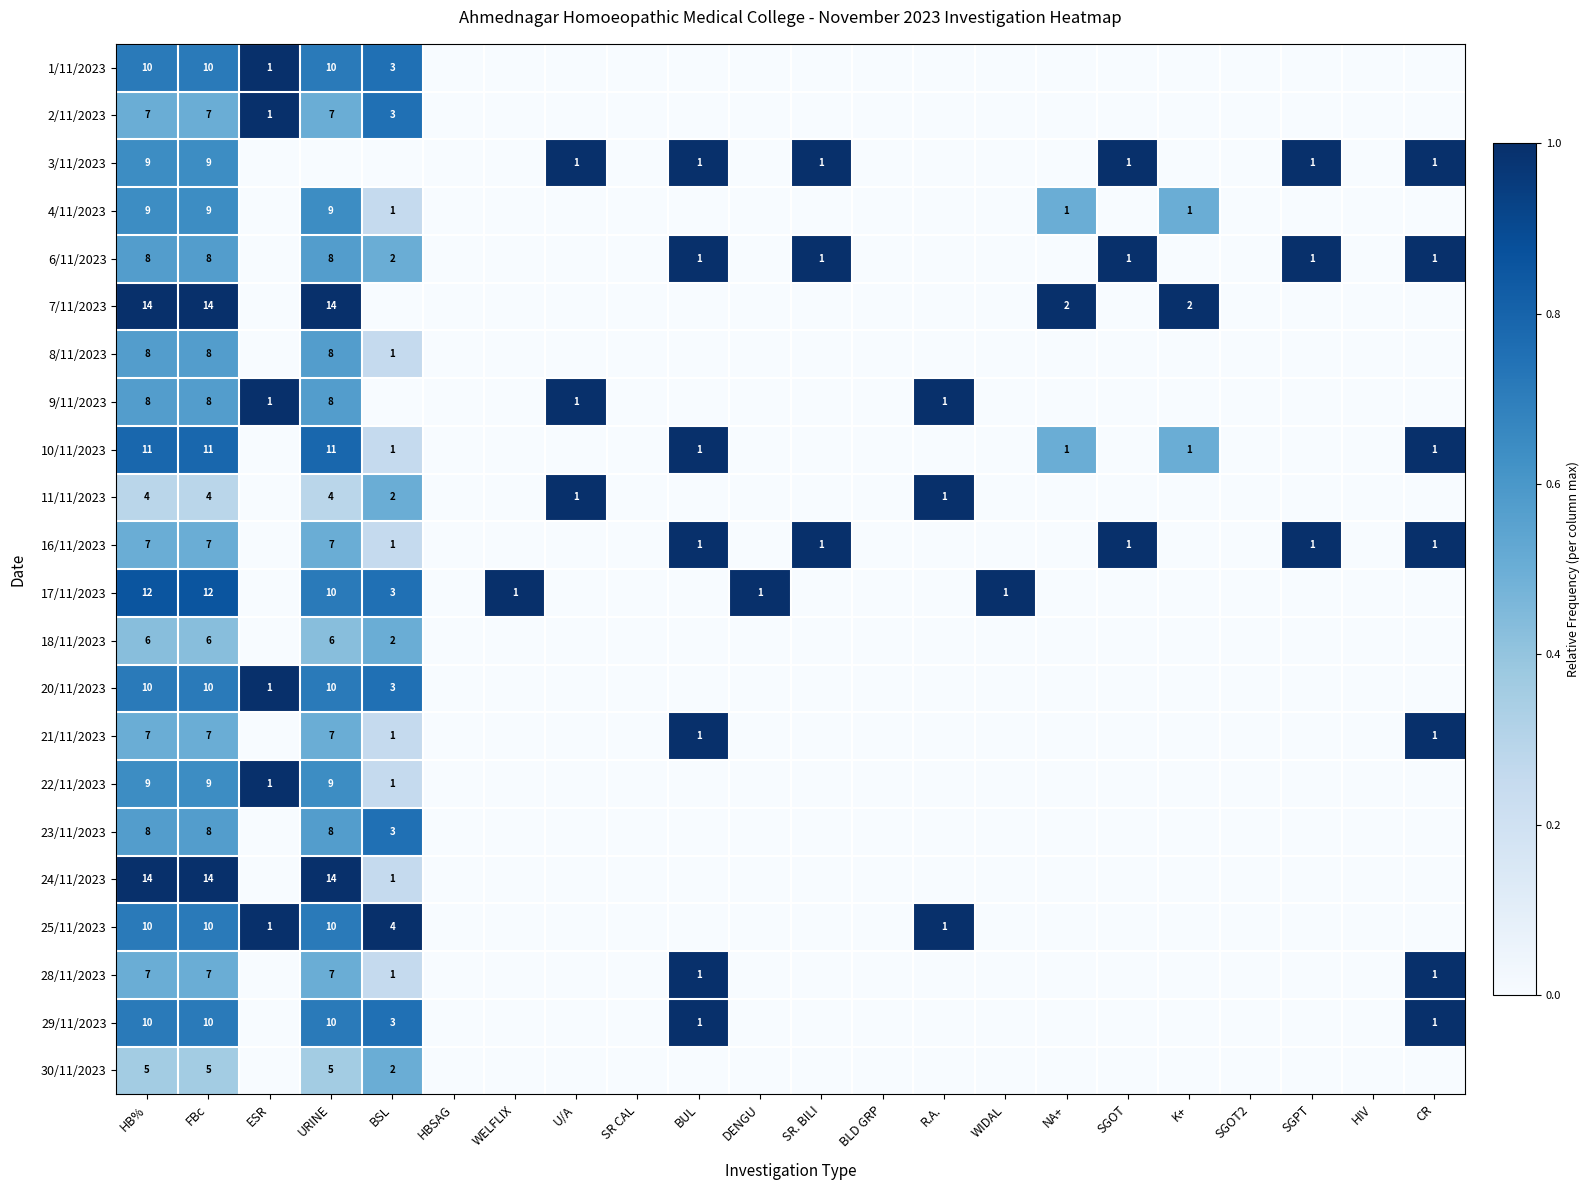

Which label corresponds to the smallest value in the chart?

HBSAG